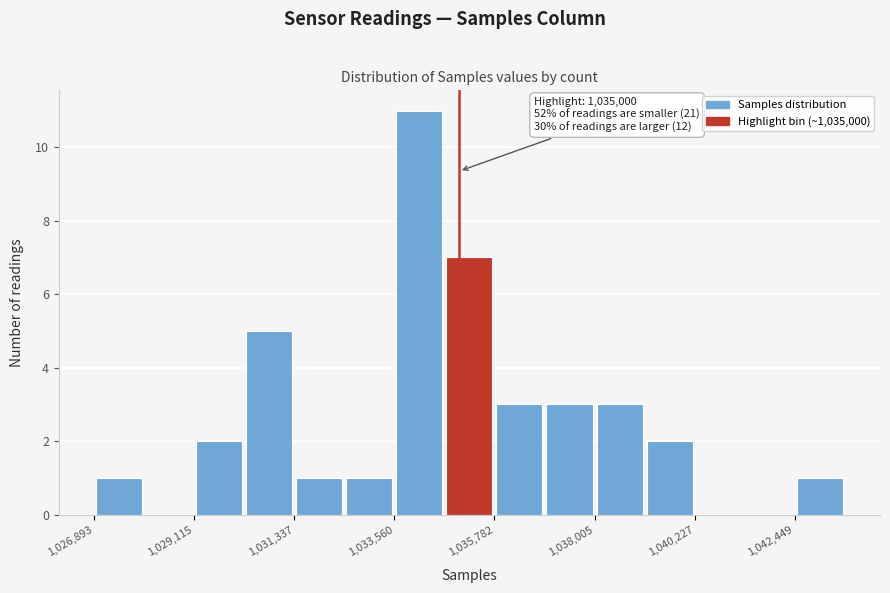

Read against the x-axis, roughly where is the centre of the tallest bar?

1034000